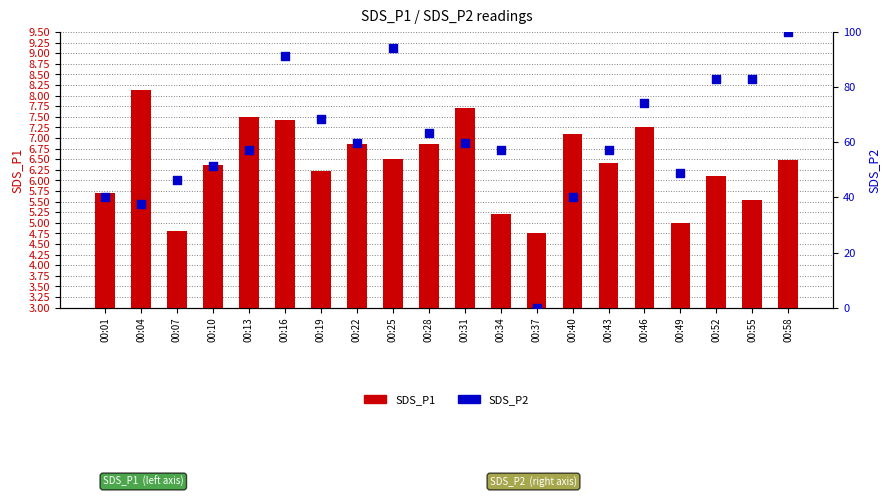

What is the total value across all series at 00:10?

57.7